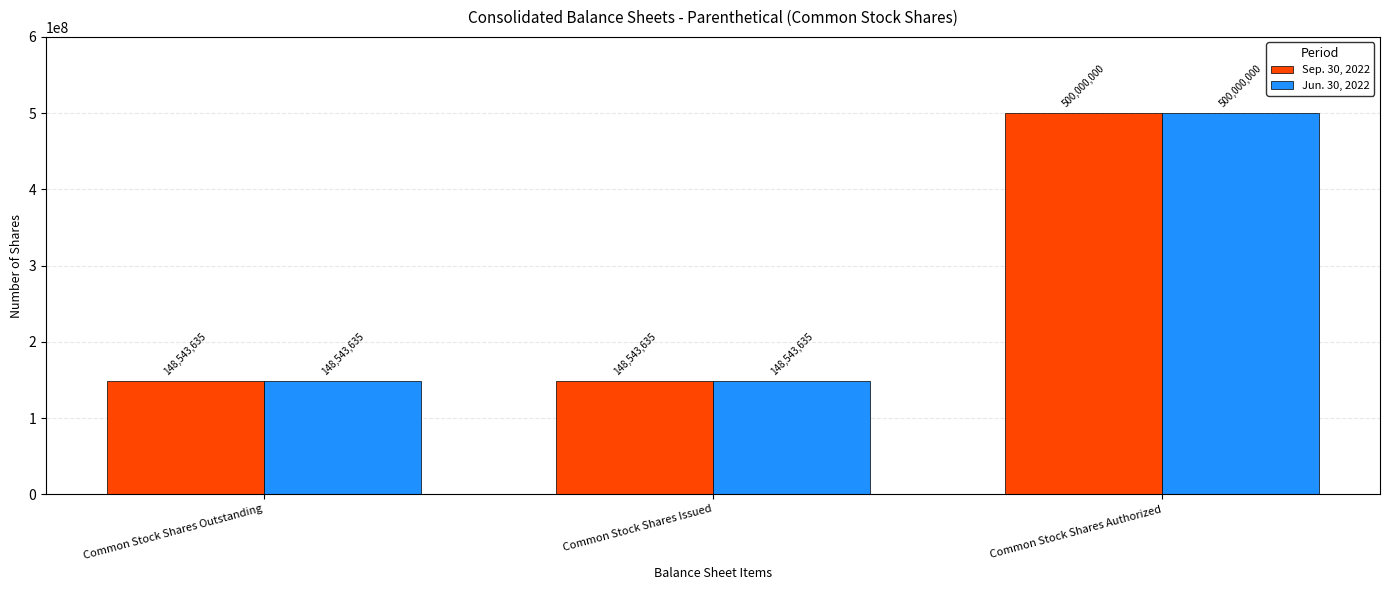

How many Jun. 30, 2022 values are between 148543635 and 500000000?

3